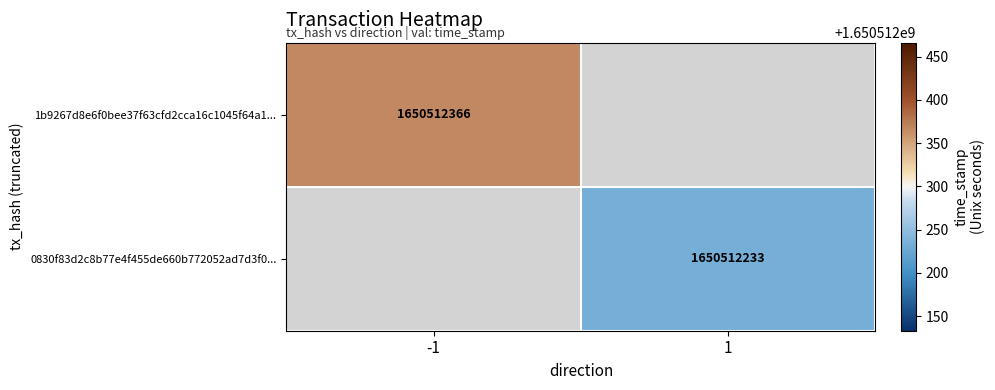

Is it true that 0830f83d2c8b77e4f455de660b772052ad7d3f0... equals 1650512233 at 1?

True